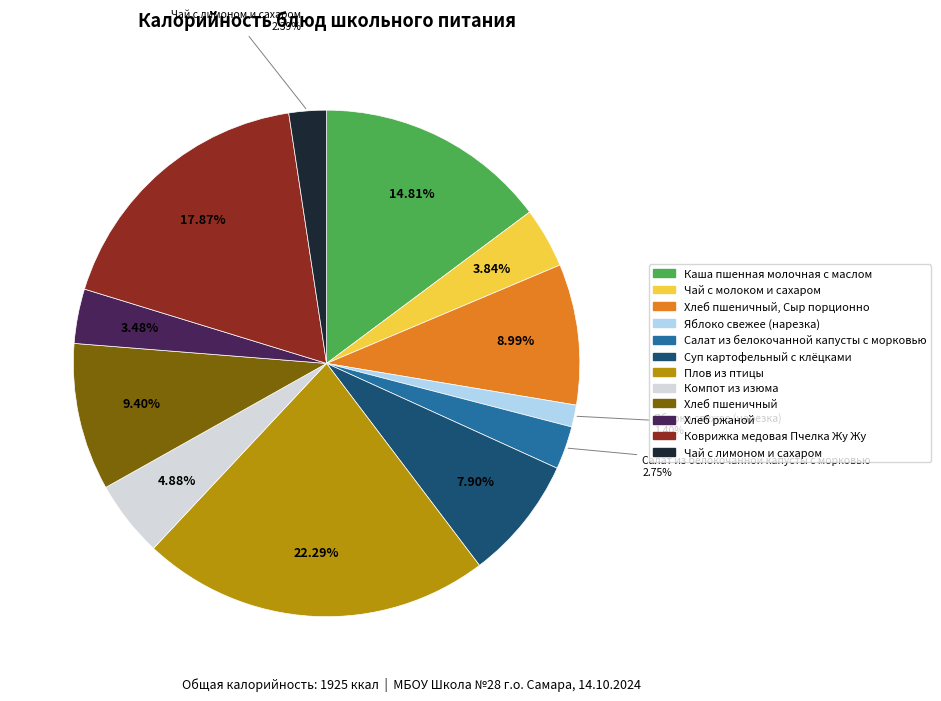

To the nearest percent, what is the average slice percentage?

8%